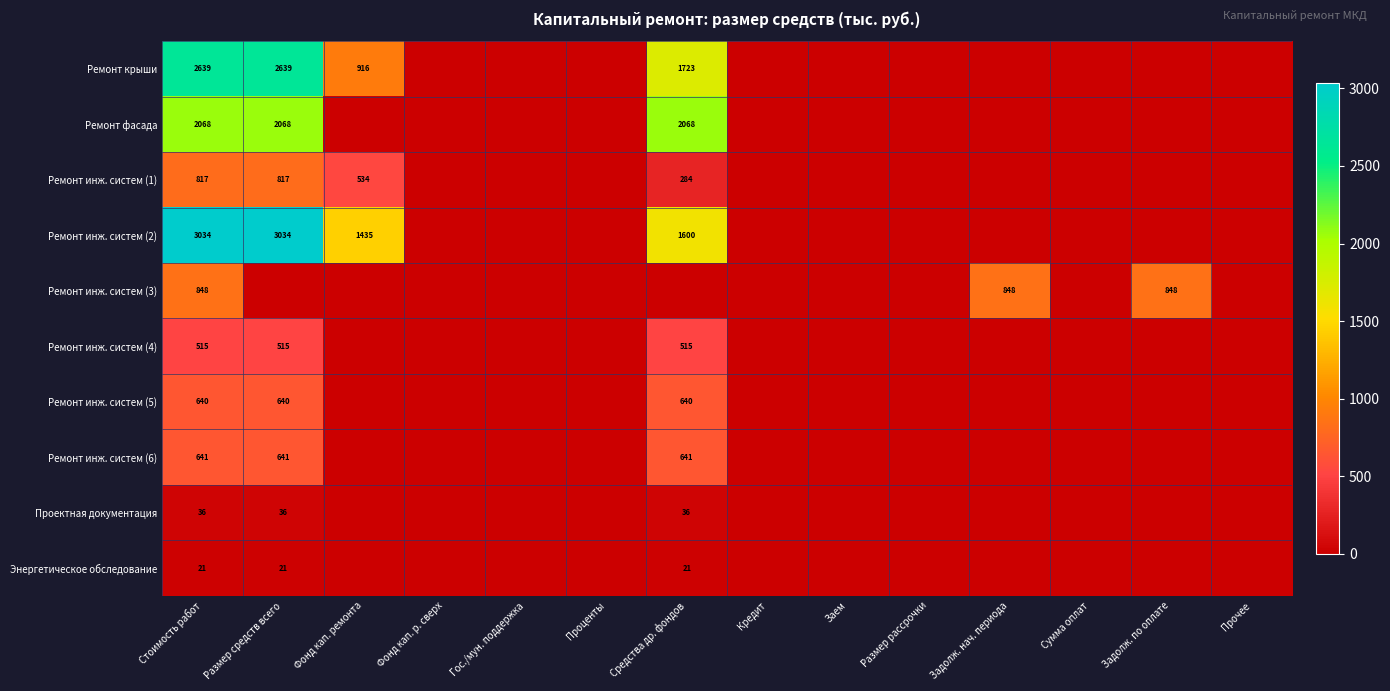

Which category has the lowest value across all series?

Фонд кап. р. сверх